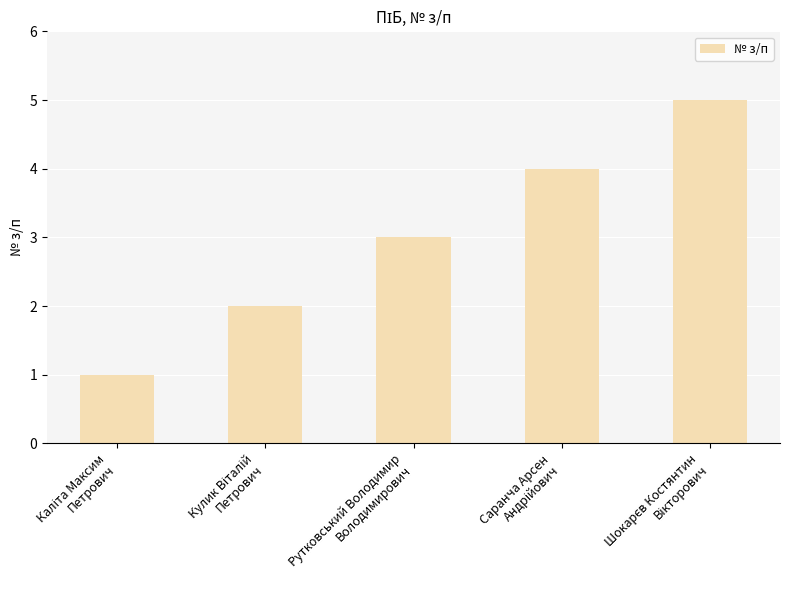

What is the difference between the maximum and minimum values?

4